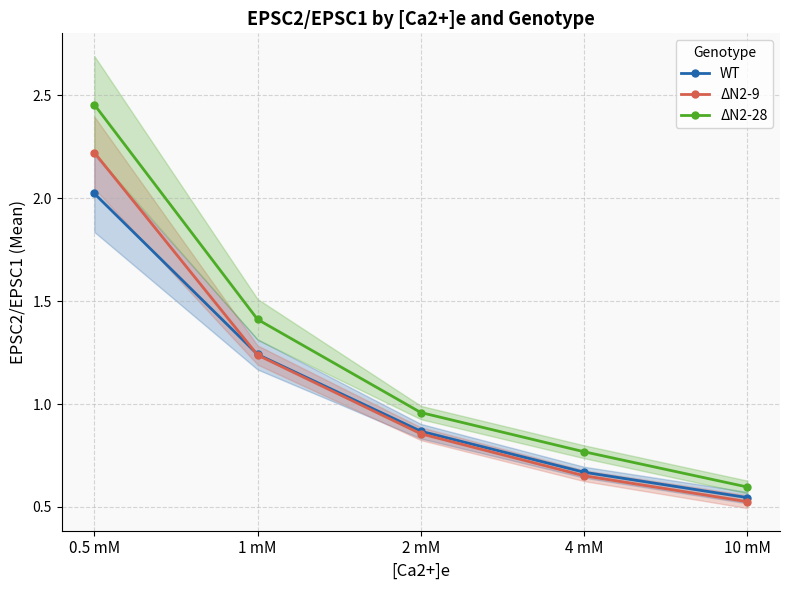

What is the label of the 4th point from the right?

1 mM